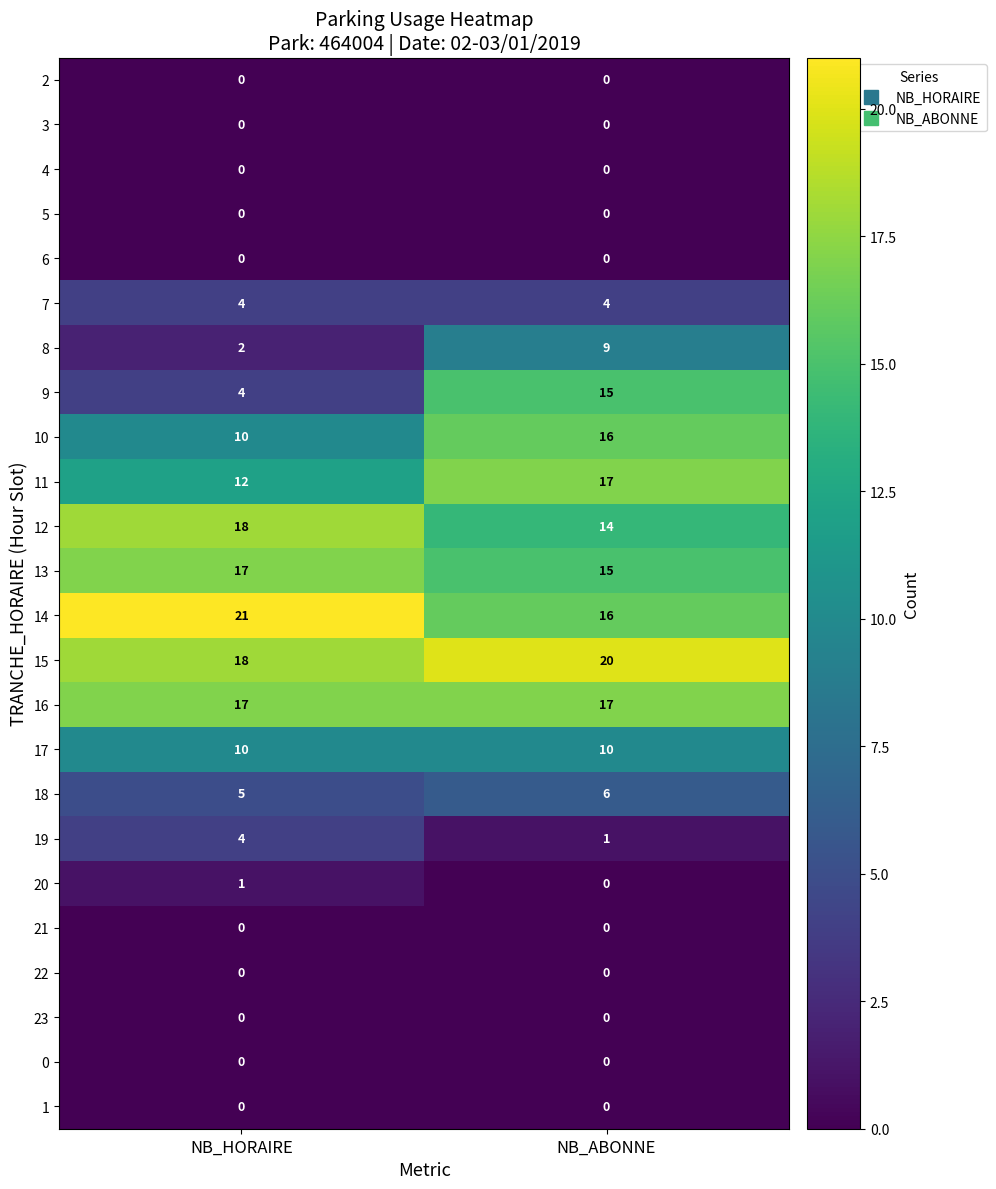

Which category has the highest value across all series?

NB_HORAIRE